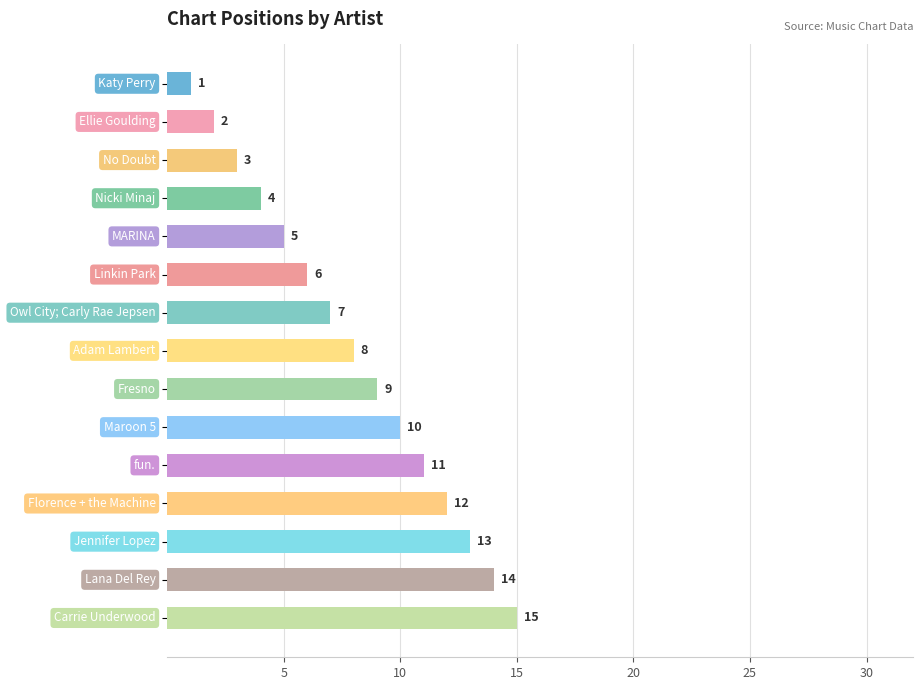

What is the sum of all values?

120